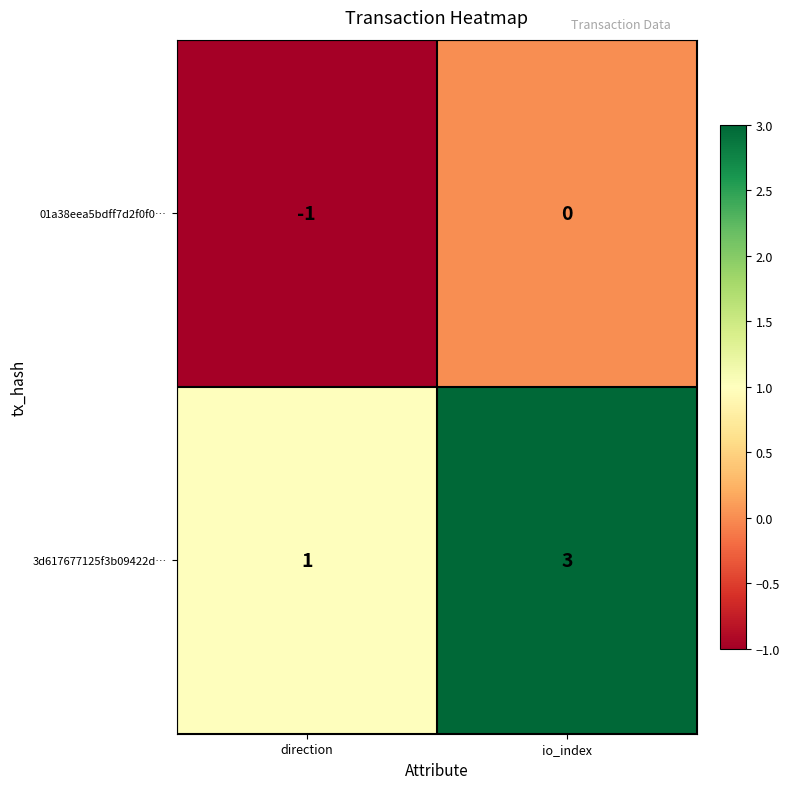

What is the total value across all series at io_index?

3